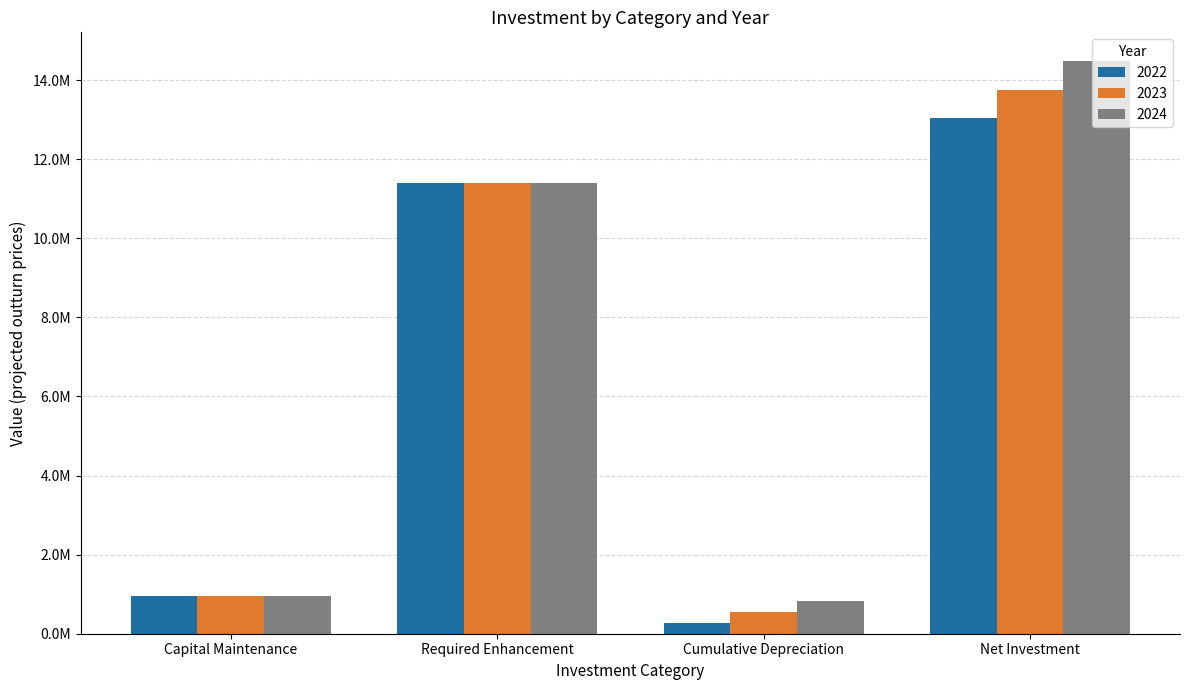

The 2023 series shows 13742247.2 at Net Investment. True or false?

True